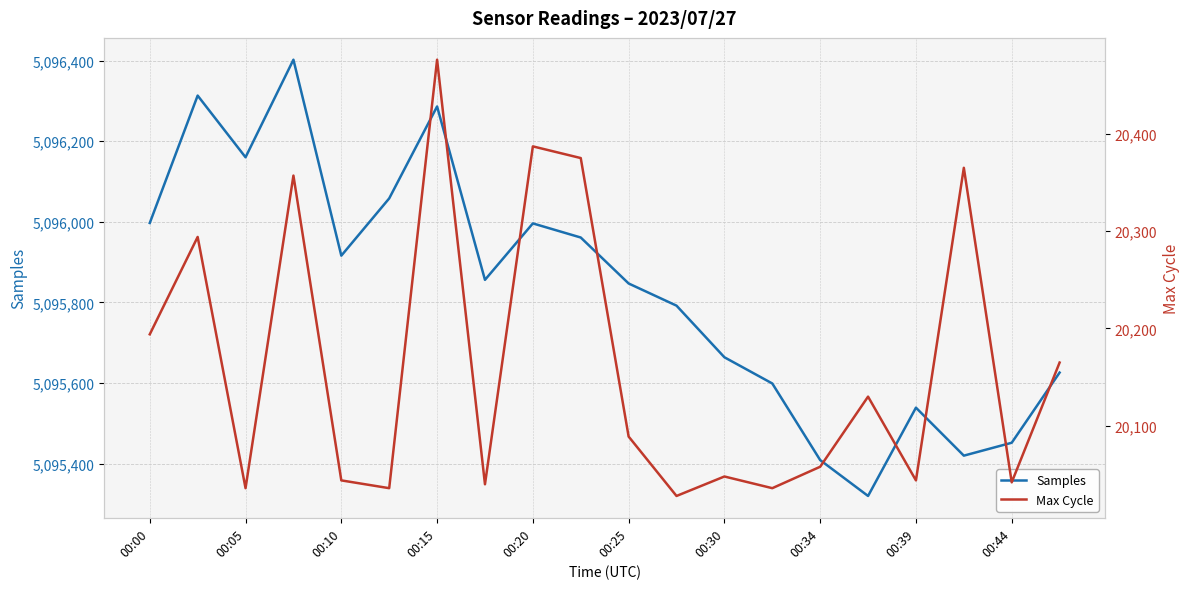

What is the highest value of the Samples series?

5096402